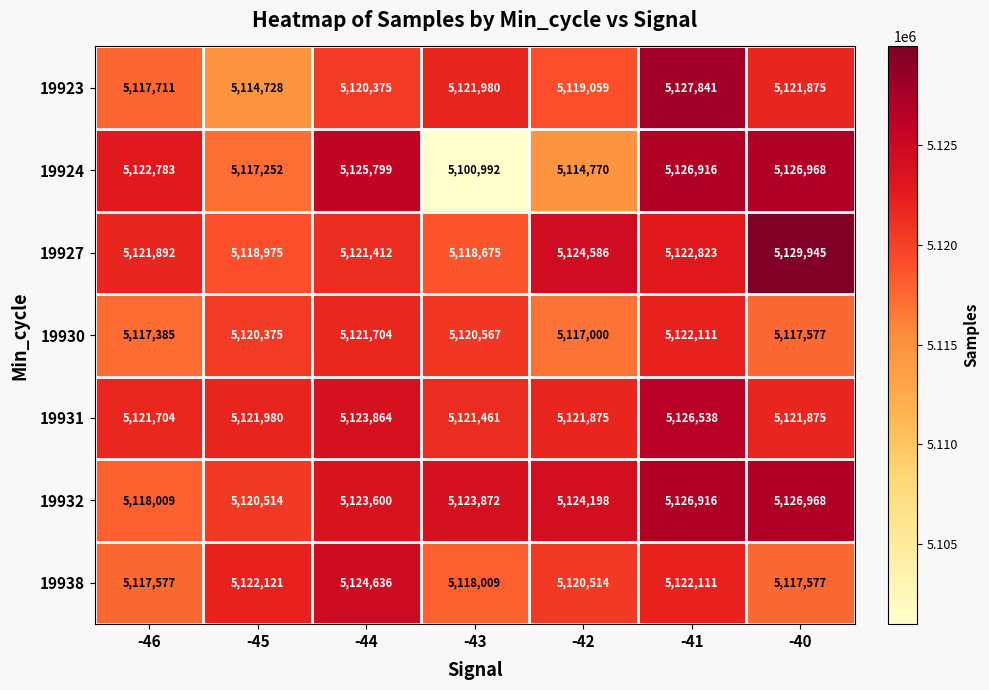

What is the difference between the 19924 values at -43 and -41?

25924